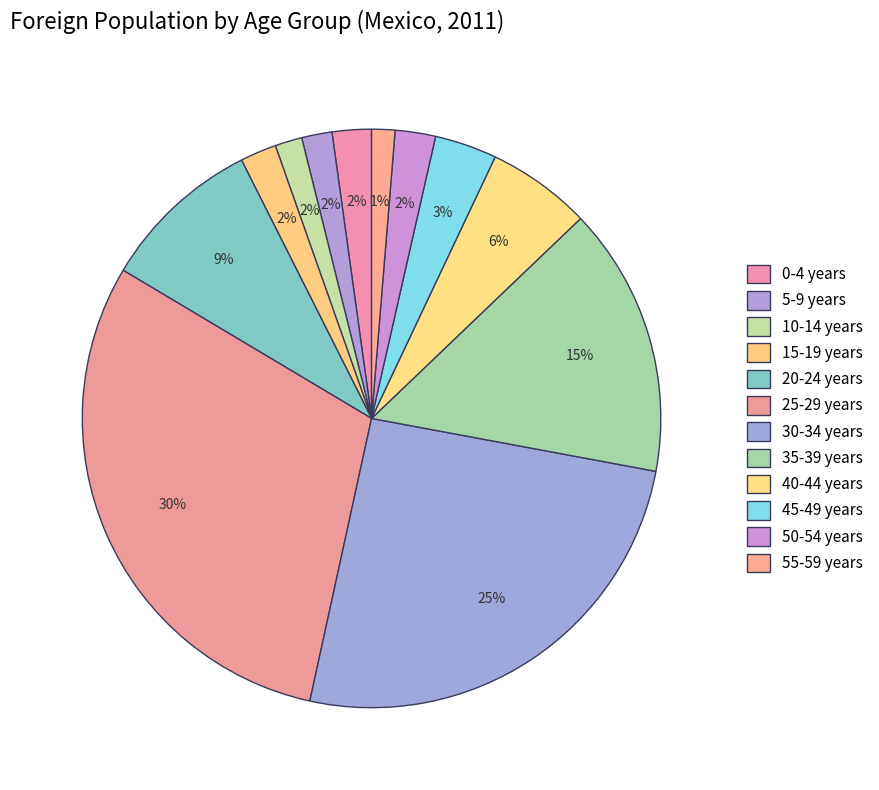

What is the largest slice in the pie chart?

25-29 years